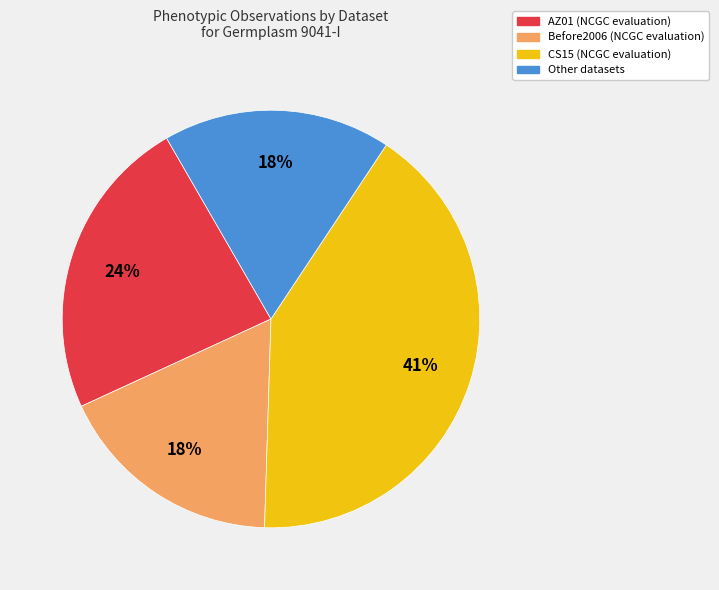

What percentage is the AZ01 slice, to the nearest percent?

24%